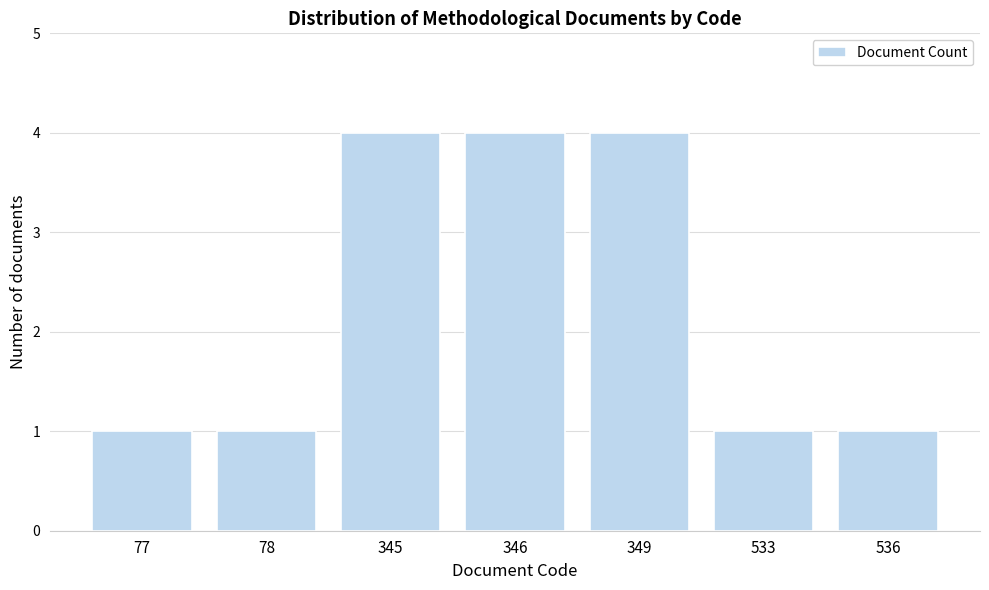

Reading left to right, what are all the values shown in this chart?

77=1	78=1	345=4	346=4	349=4	533=1	536=1